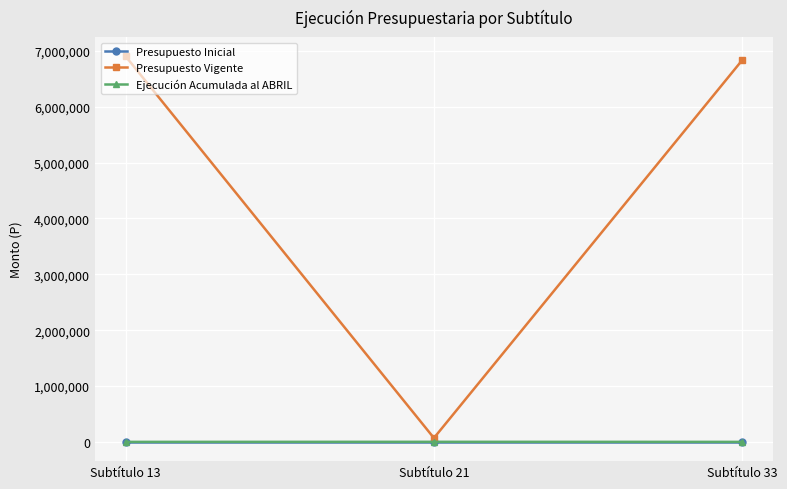

Between Subtítulo 13 and Subtítulo 21, which series saw the biggest shift?

Presupuesto Vigente